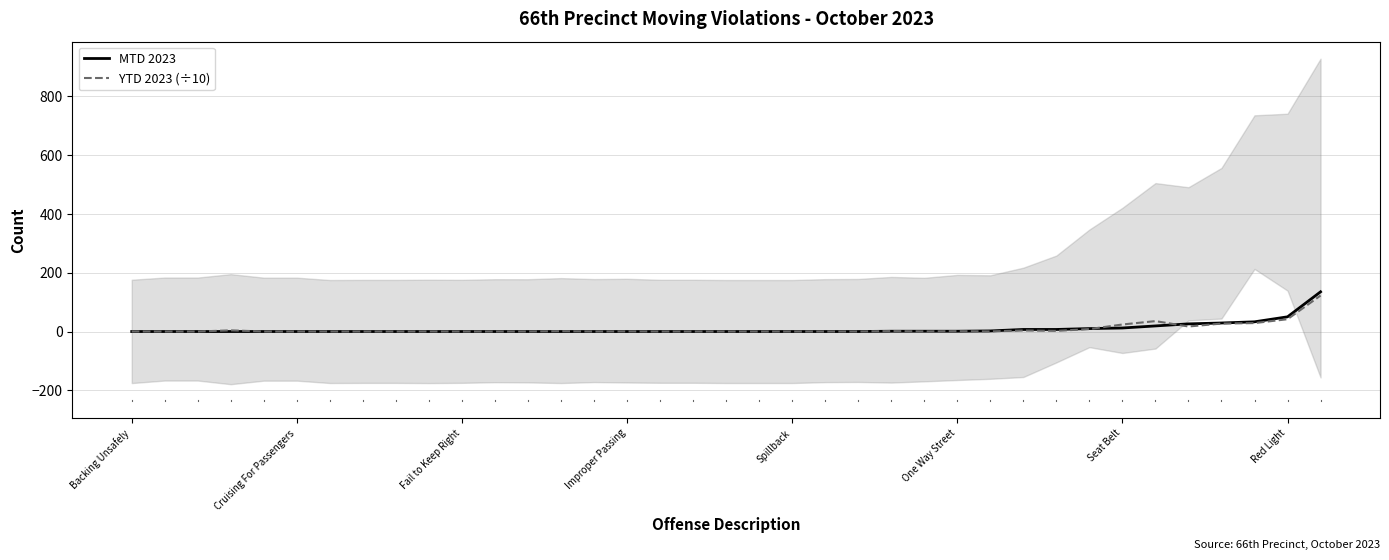

Where do YTD 2023 (÷10) and MTD 2023 first cross each other?

23 and 24